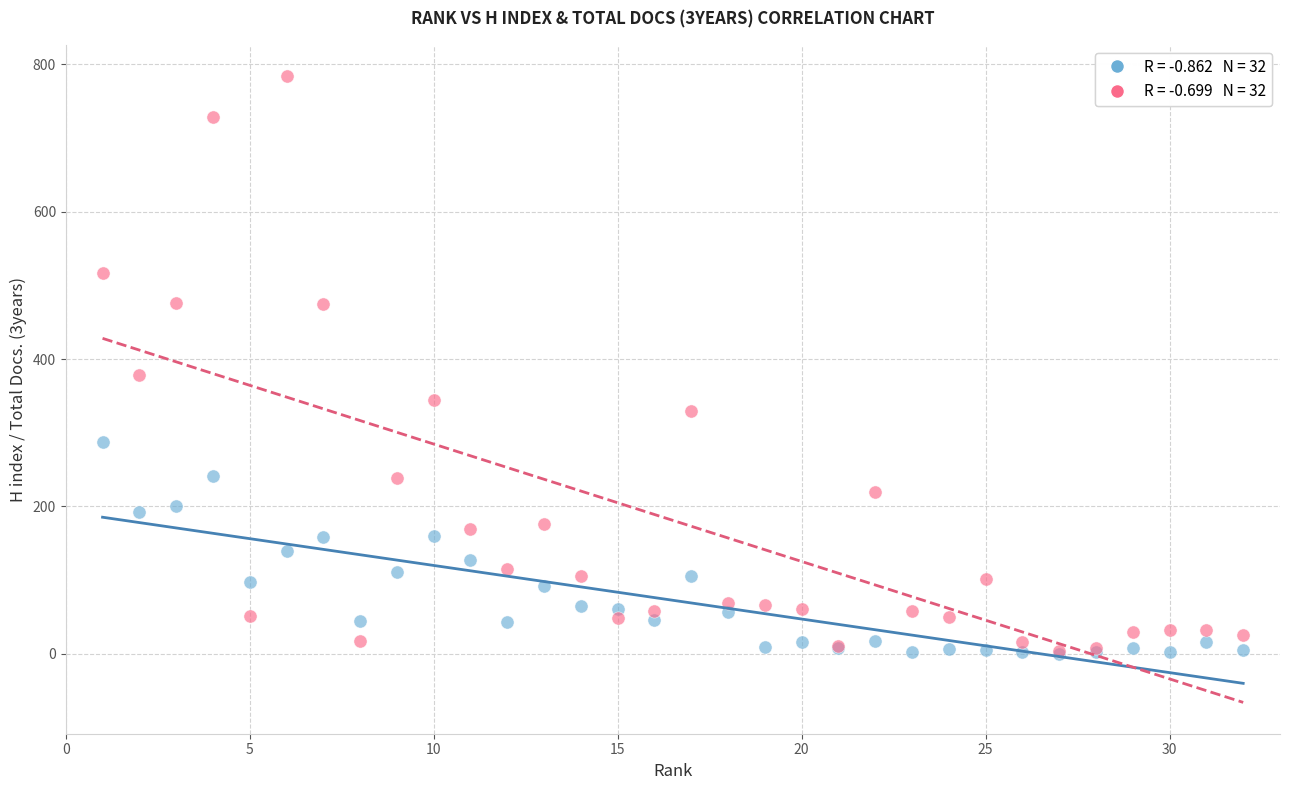

Across all series, what Y value is closest to 392?

378